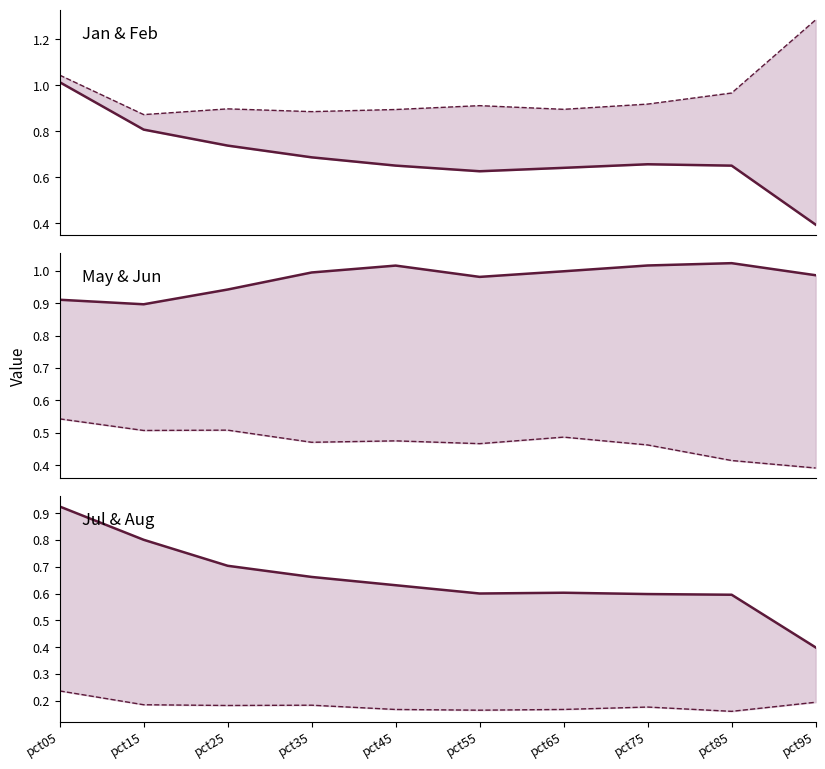

Rank the series by their maximum value, from lowest to highest.

Aug, Jun, Jul, Jan, May, Feb